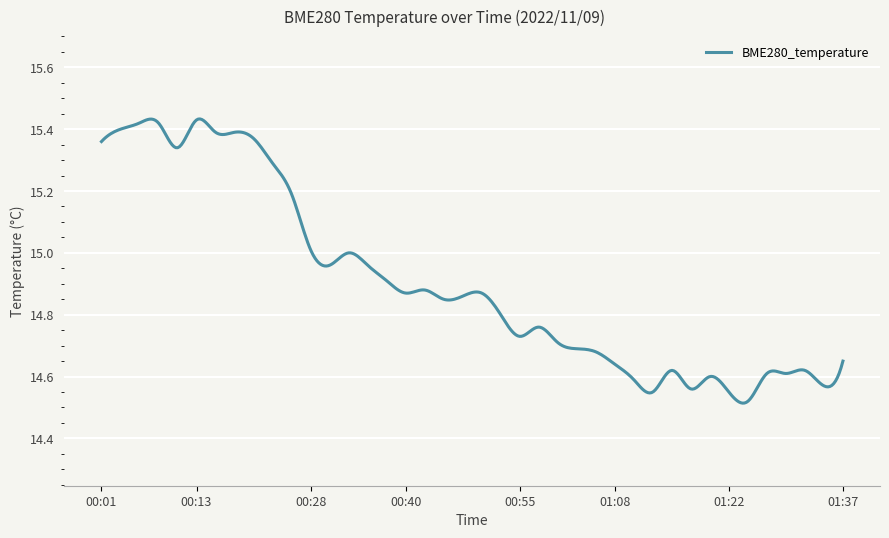

Rank the categories by value from highest to lowest.

00:13, 00:06, 00:09, 00:04, 00:16, 00:18, 00:21, 00:01, 00:11, 00:23, 00:26, 00:28, 00:33, 00:31, 00:36, 00:38, 00:43, 00:40, 00:50, 00:48, 00:45, 00:53, 00:58, 00:55, 01:00, 01:03, 01:05, 01:37, 01:08, 01:15, 01:32, 01:27, 01:30, 01:20, 01:10, 01:34, 01:17, 01:12, 01:22, 01:25